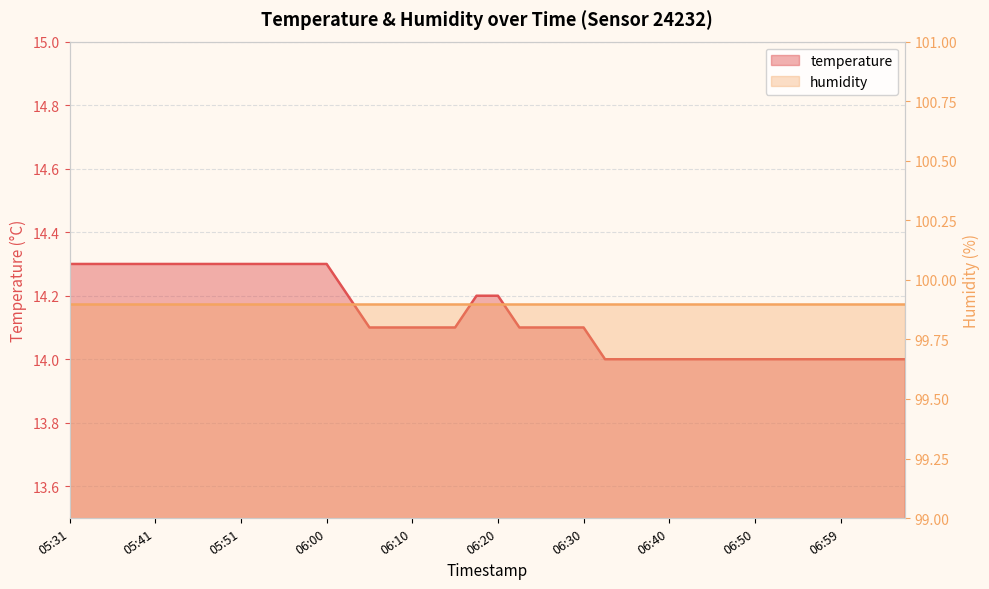

What is the label of the 31st point from the right?

05:53